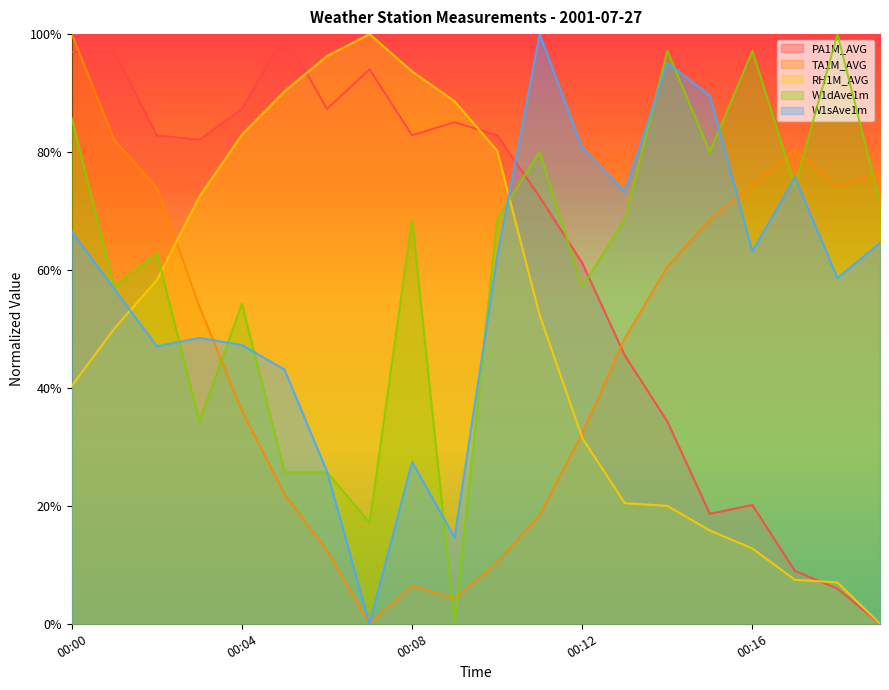

How many data points does each series have?

20